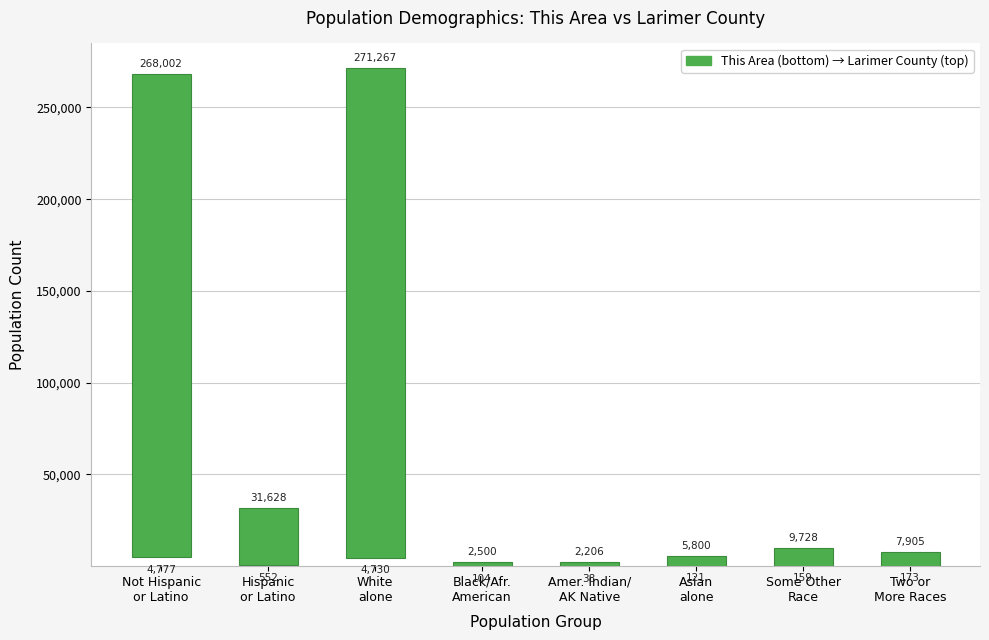

Read the value at Black/Afr.
American.

2396